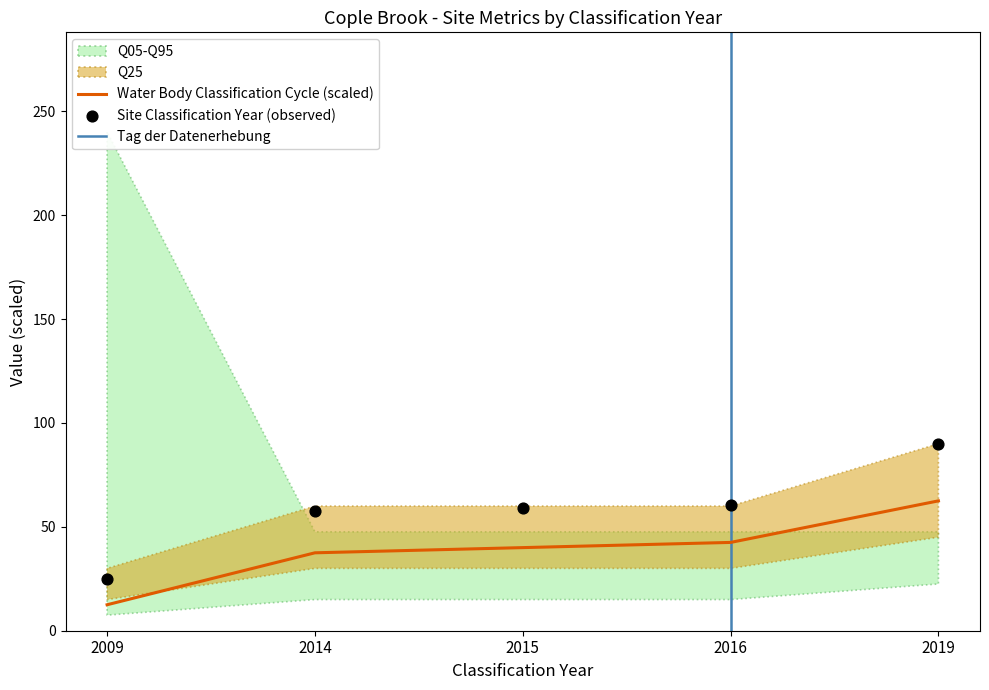

At which category is the sum across all series the highest?

2019